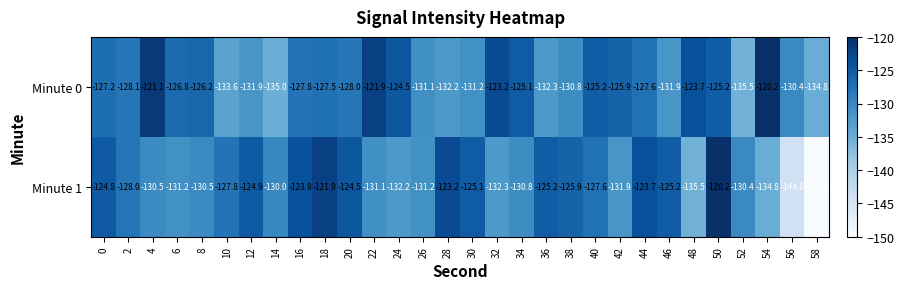

The value of Minute 1 at 36 is -125.2. True or false?

True